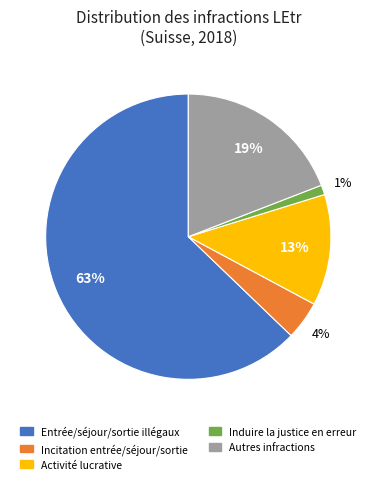

To the nearest percent, what portion does Entrée/séjour/sortie illégaux represent?

63%